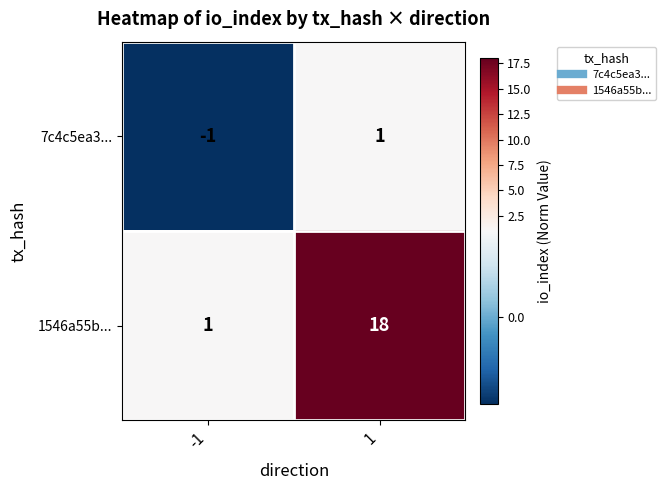

At -1, list the series in order from largest to smallest.

1546a55b..., 7c4c5ea3...